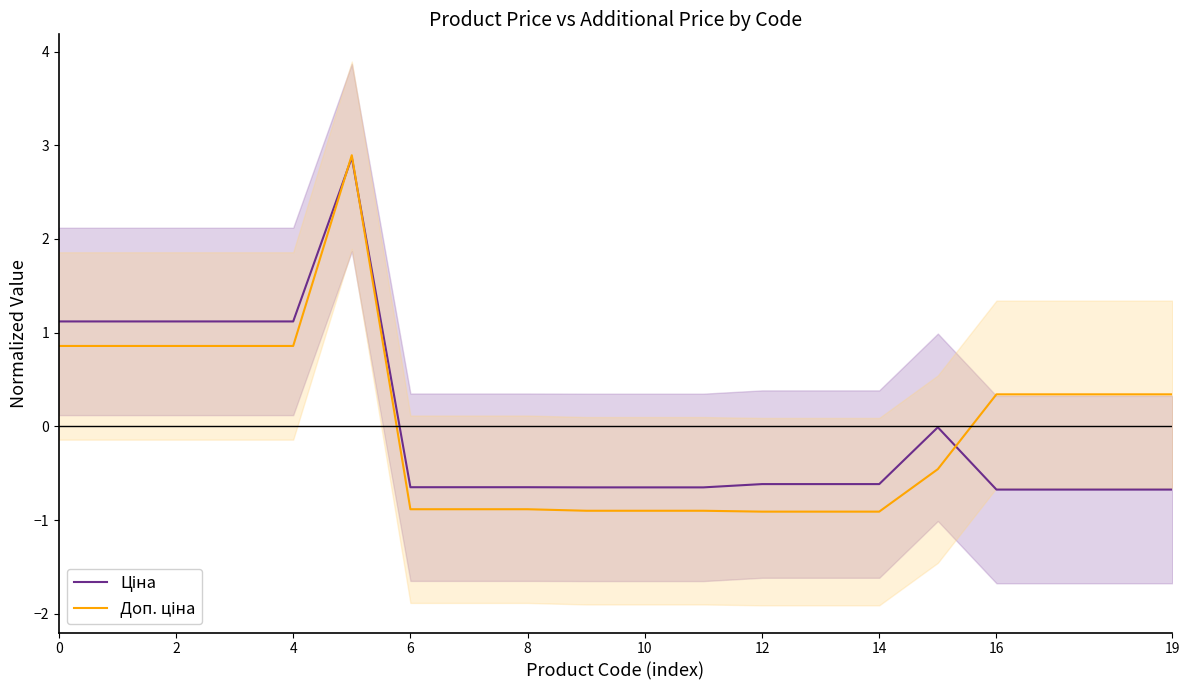

The value of Ціна at 19 is -0.7. True or false?

True